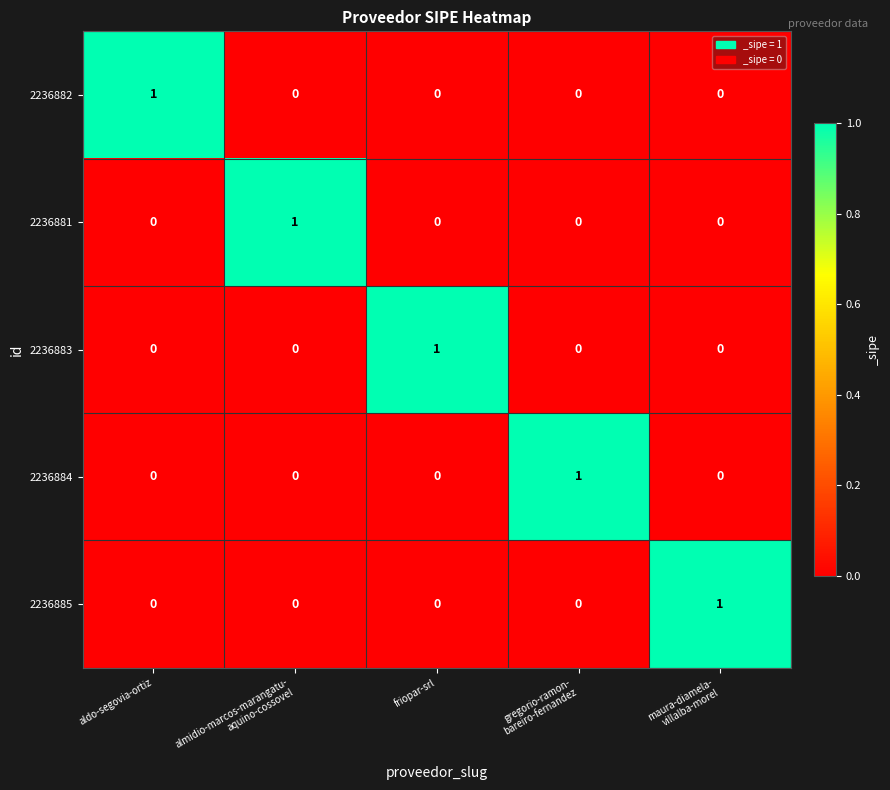

At which label does 2236883 reach its peak?

friopar-srl